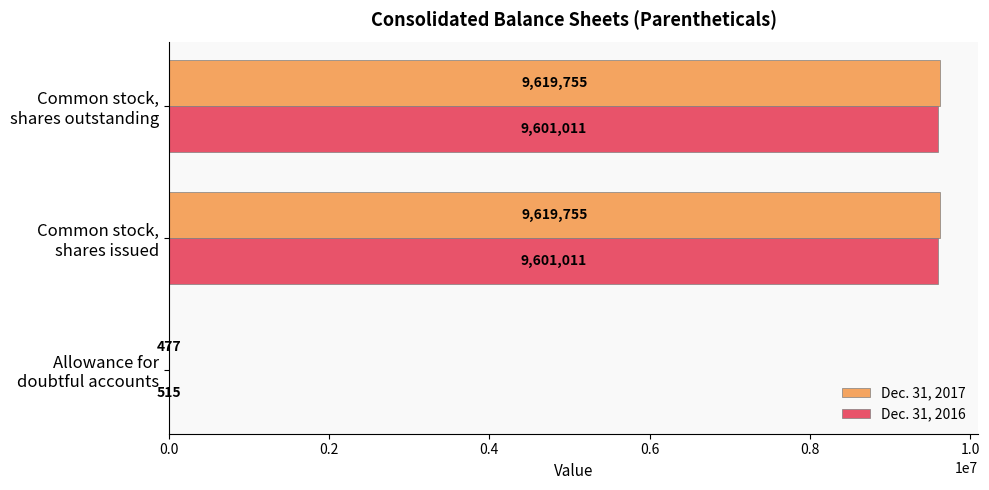

What is the sum of all Dec. 31, 2017 values?

19239987